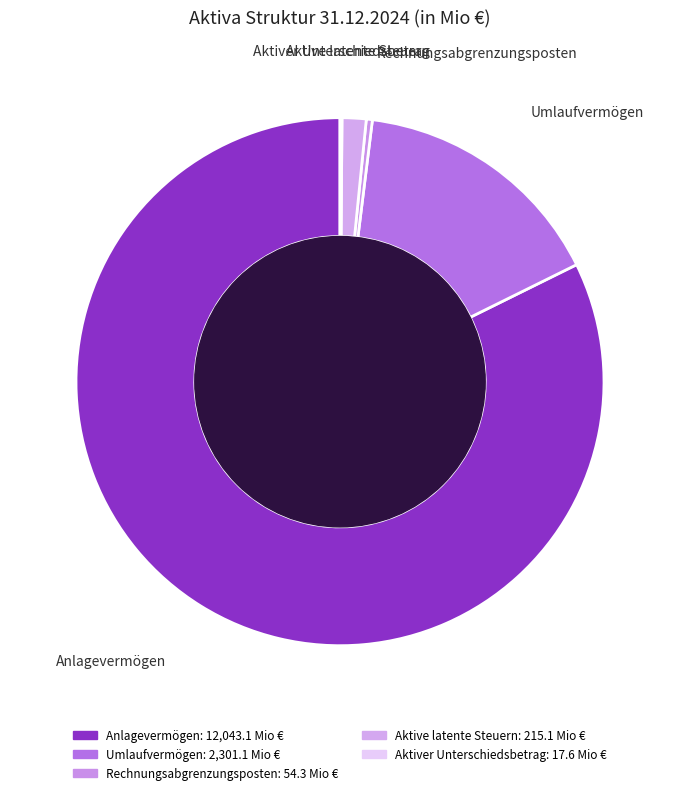

Approximately how many times larger is the value at Umlaufvermögen compared to Aktive latente Steuern?

10.7